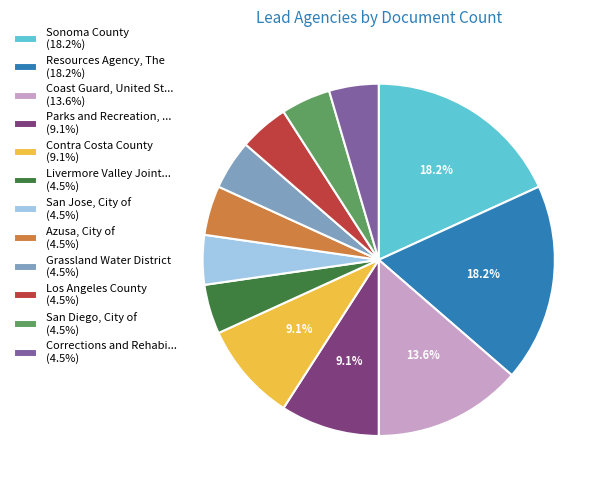

What portion of the pie excludes Parks and Recreation, ... (9.1%)?

90.9%